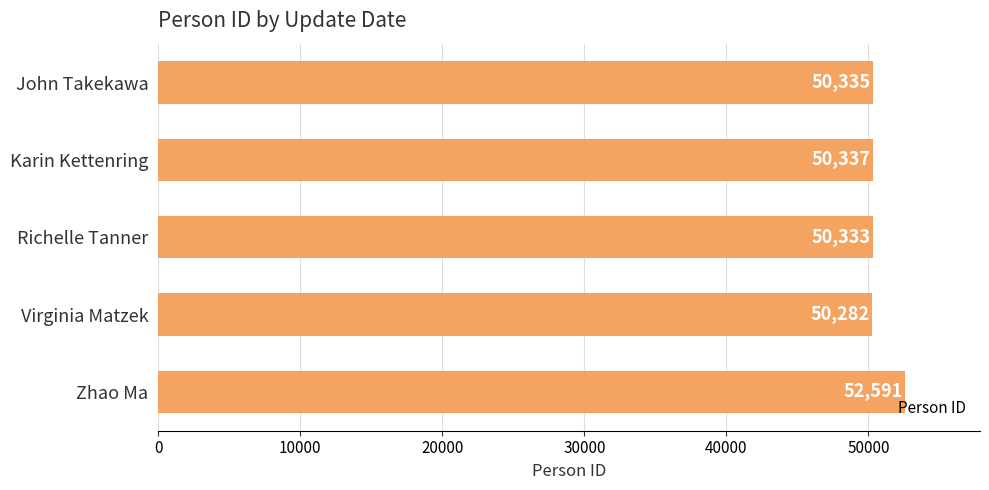

Reading bottom to top, extract all data points from this chart.

Zhao Ma=52591	Virginia Matzek=50282	Richelle Tanner=50333	Karin Kettenring=50337	John Takekawa=50335